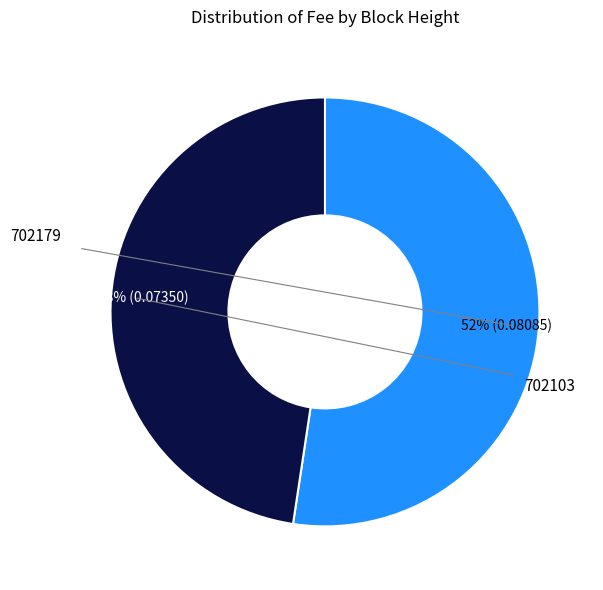

To the nearest percent, what is the combined percentage of 702103 and 702179?

100%